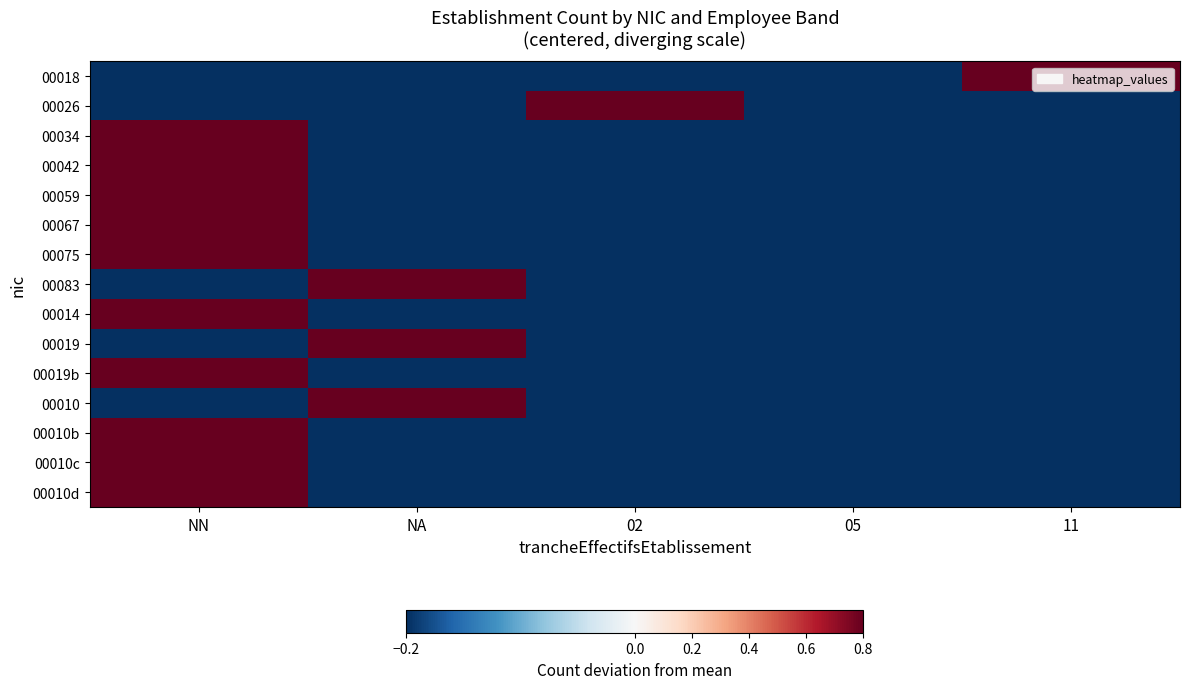

What is the spread (max minus min) of values at NA?

1.0